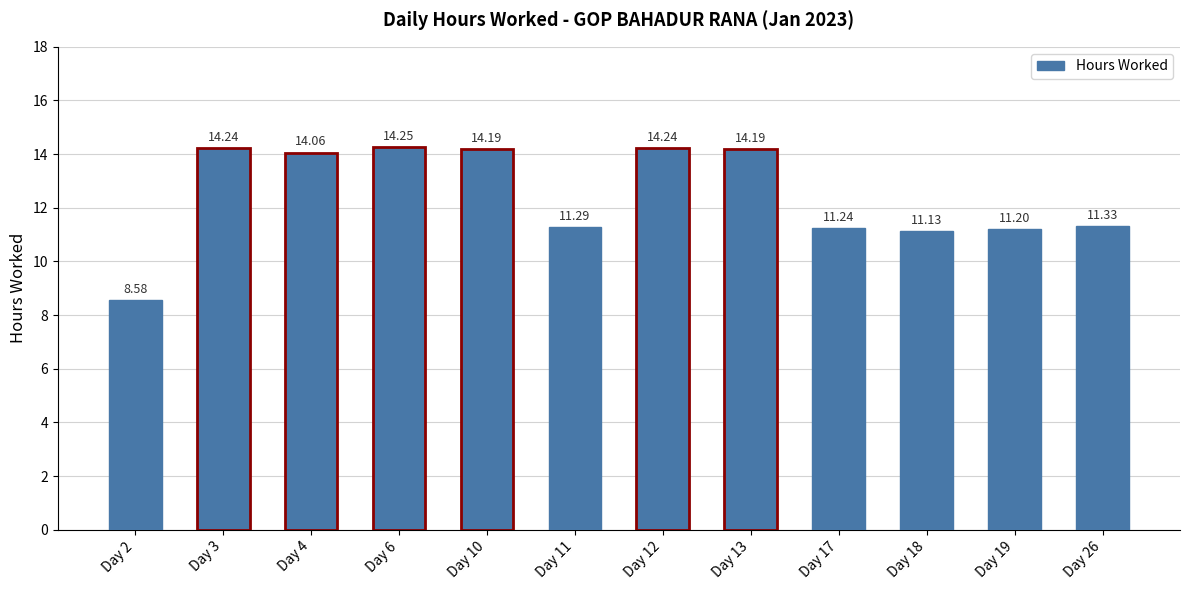

What is the change in value from Day 4 to Day 26?

-2.7